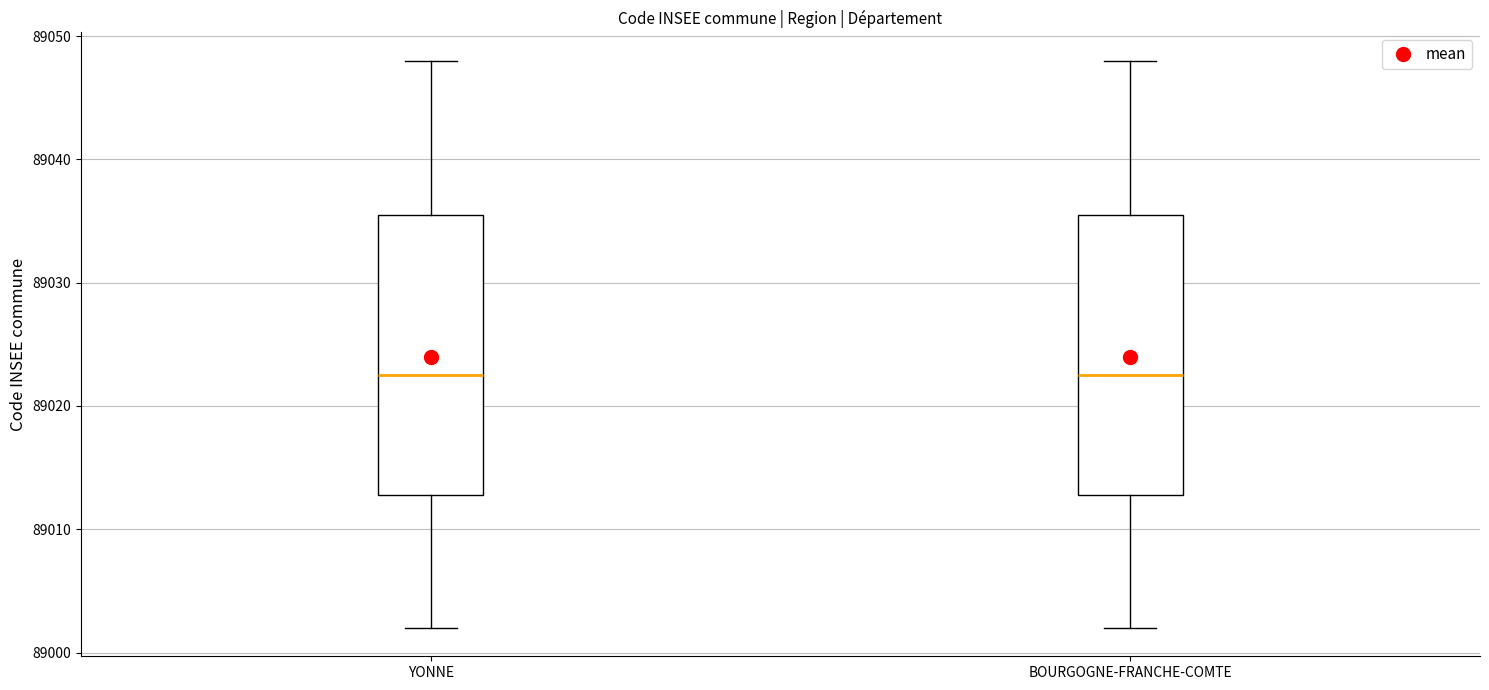

Reading left to right, transcribe this box plot: for each box, give where its median line is, the range the box spans, and where its two whiskers end, as read against the y-axis. The values are not printed on the chart, so give them approximately, as read against the axis.

YONNE: median 89023, box 89013 to 89036, whiskers 89002 to 89048
BOURGOGNE-FRANCHE-COMTE: median 89023, box 89013 to 89036, whiskers 89002 to 89048